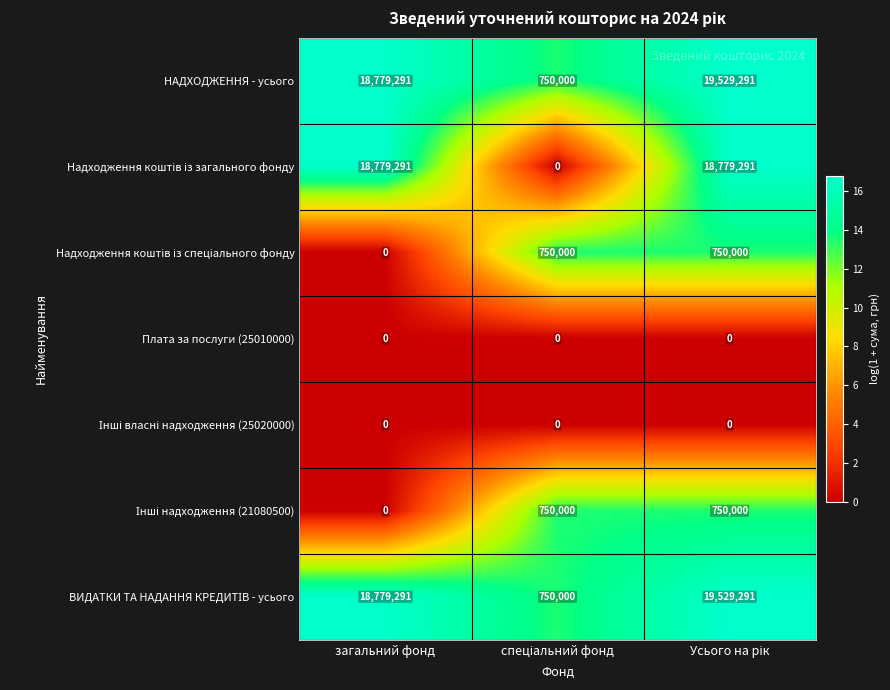

What is the greatest value displayed?

19529291